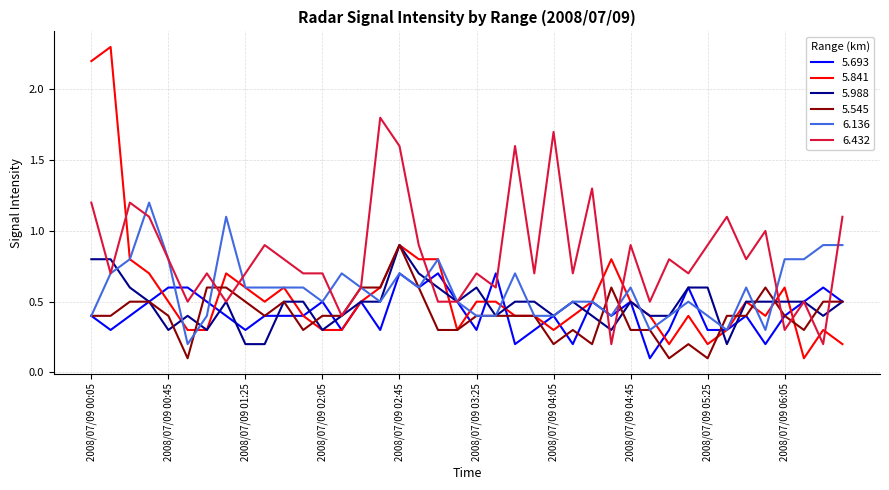

What is the maximum value shown in the chart?

2.3